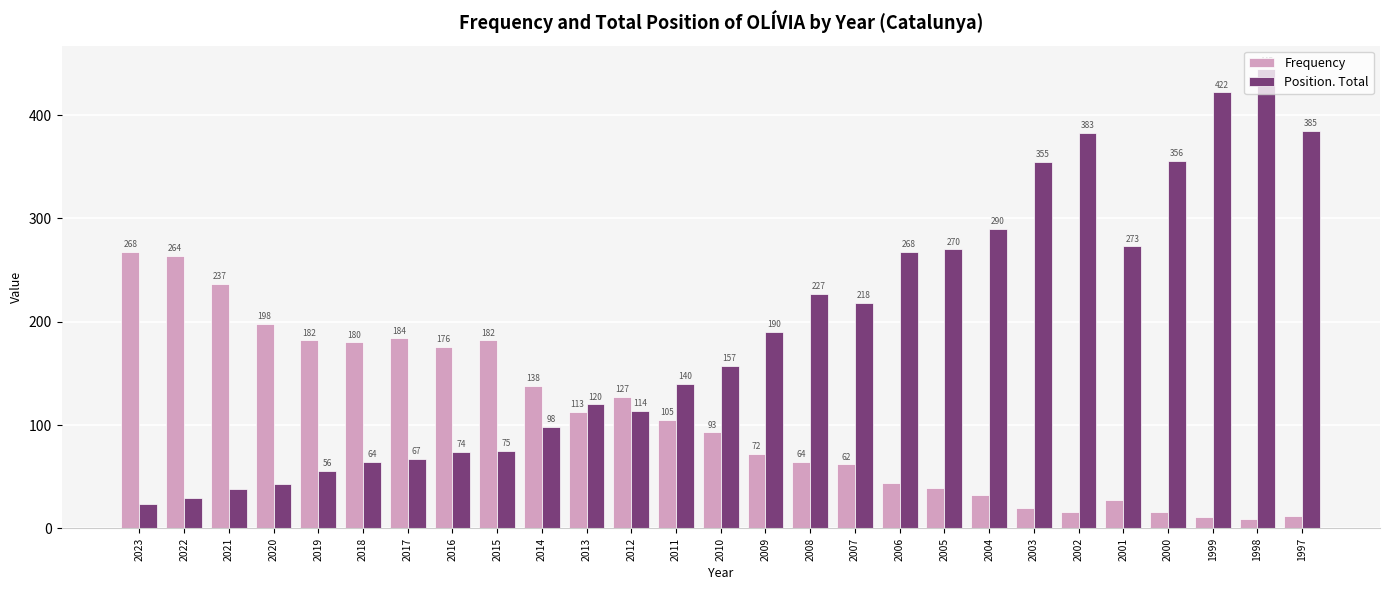

What is the spread (max minus min) of values at 2020?

155